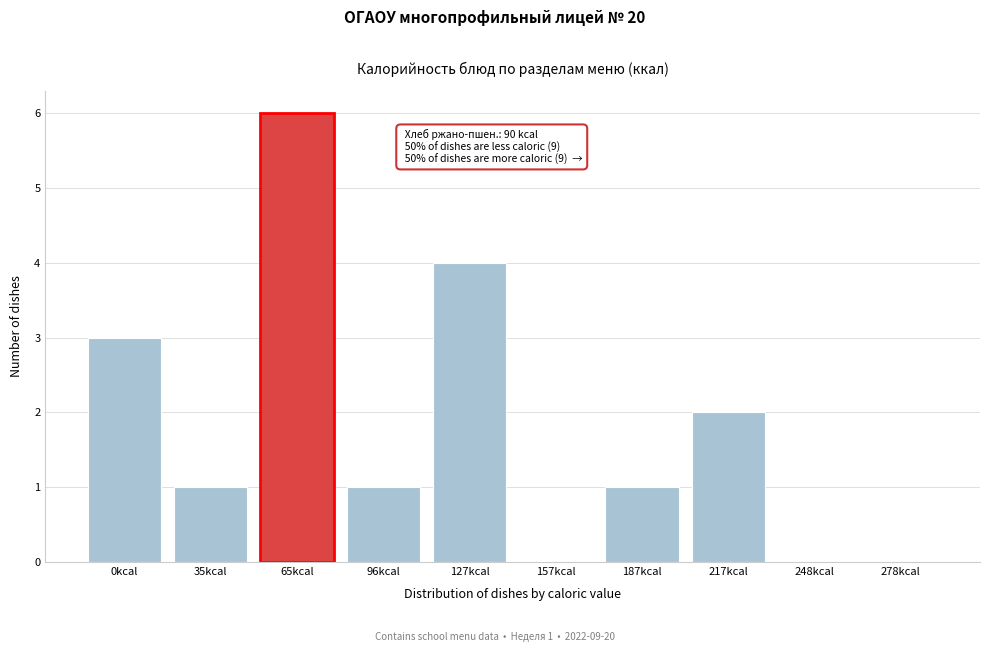

Reading right to left, list all the values displayed in this chart.

278kcal=0	248kcal=0	217kcal=2	187kcal=1	157kcal=0	127kcal=4	96kcal=1	65kcal=6	35kcal=1	0kcal=3